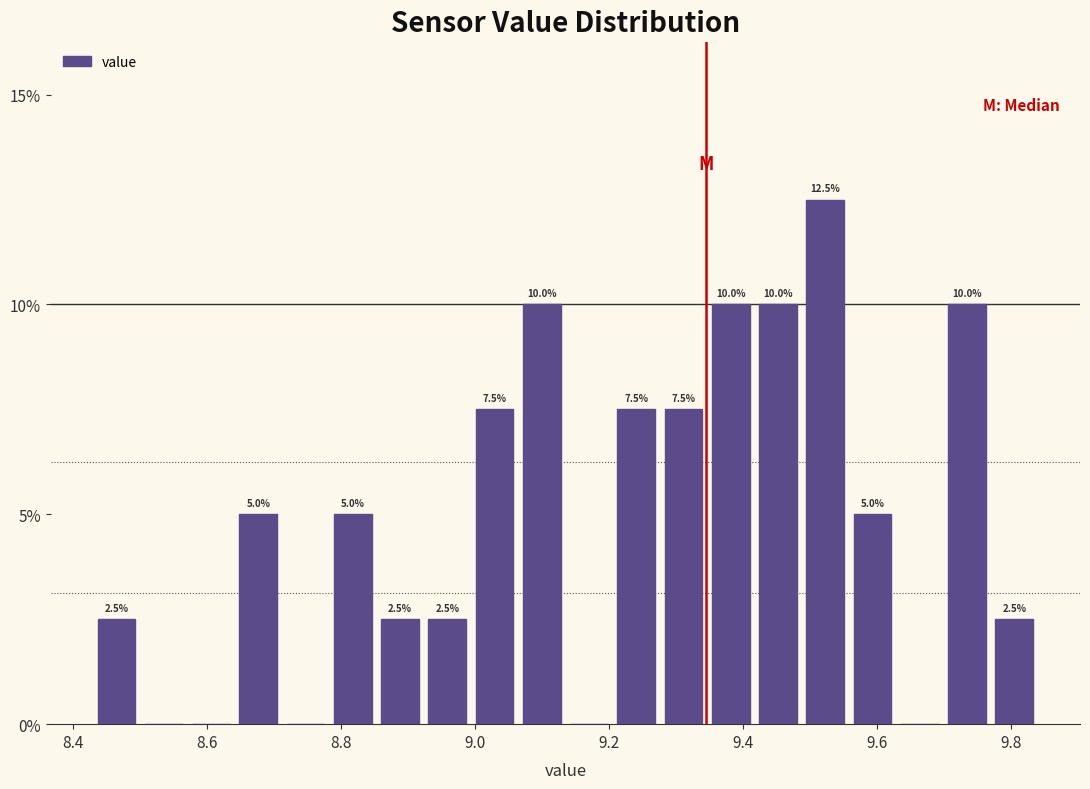

Read against the x-axis, roughly where is the centre of the tallest bar?

9.52